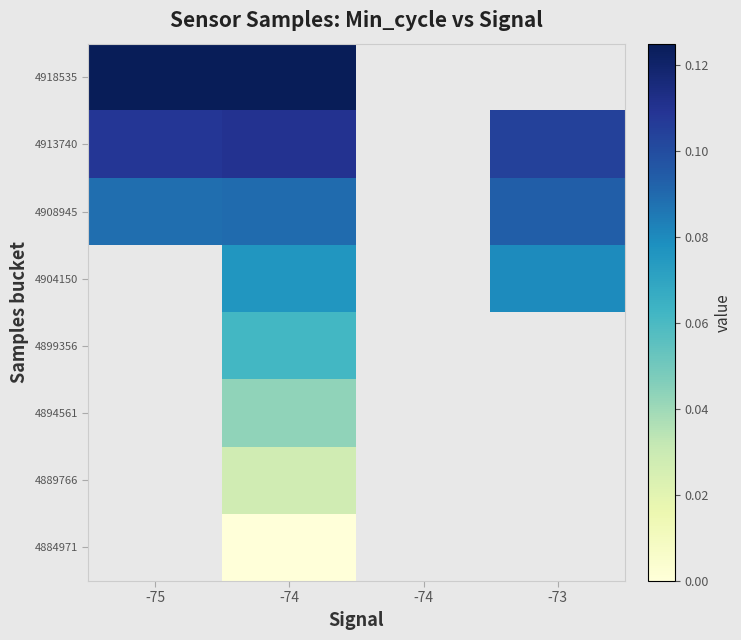

True or false: 4904150 has a value of 0.0 at -74.

False